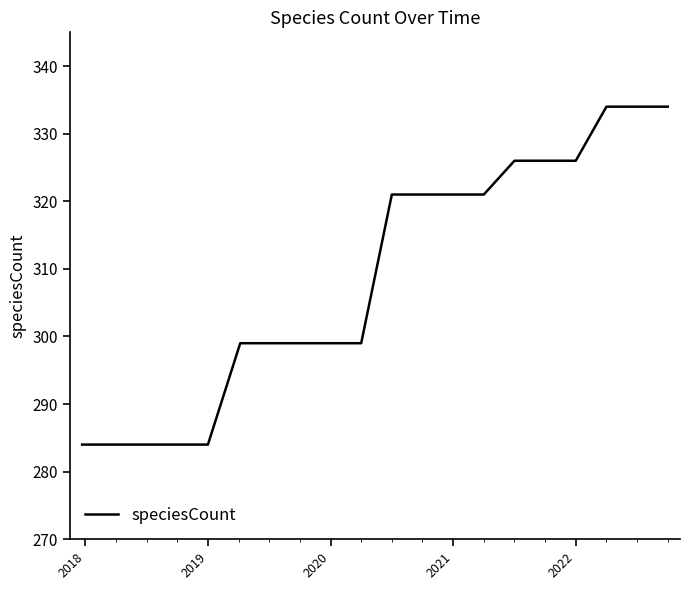

What is the minimum value shown in the chart?

284